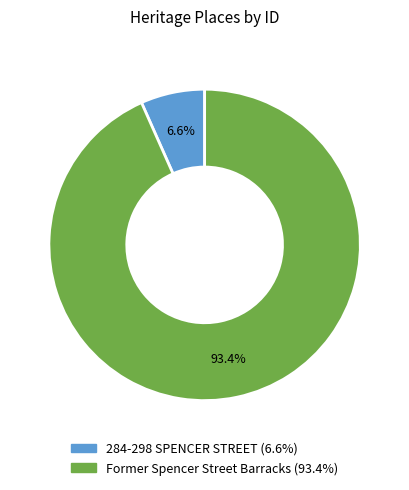

To the nearest percent, what portion does 284-298 SPENCER STREET represent?

7%